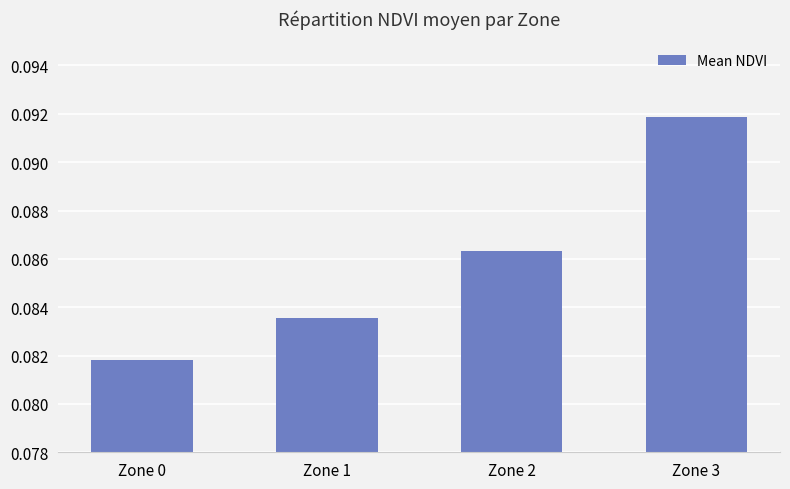

Is it true that the value at Zone 2 is 0.0?

False